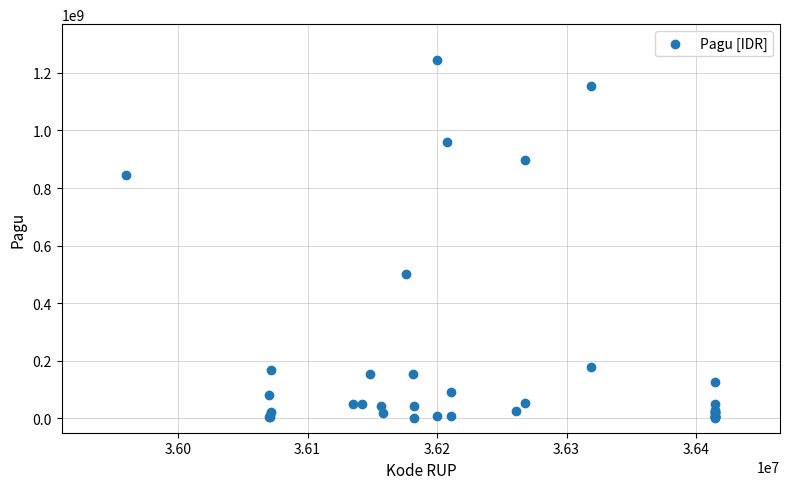

What Y value in the scatter plot is closest to 622840000?

499932000